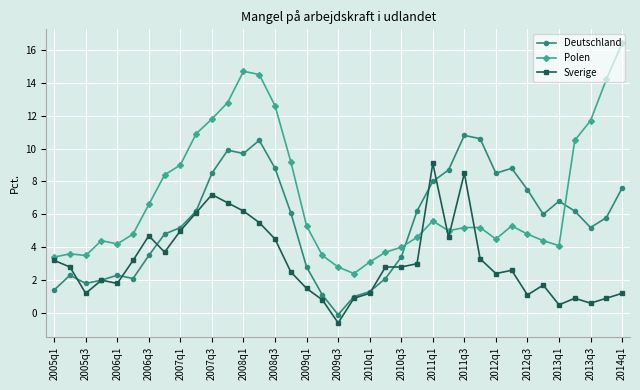

Which series has the largest total across all categories?

Polen